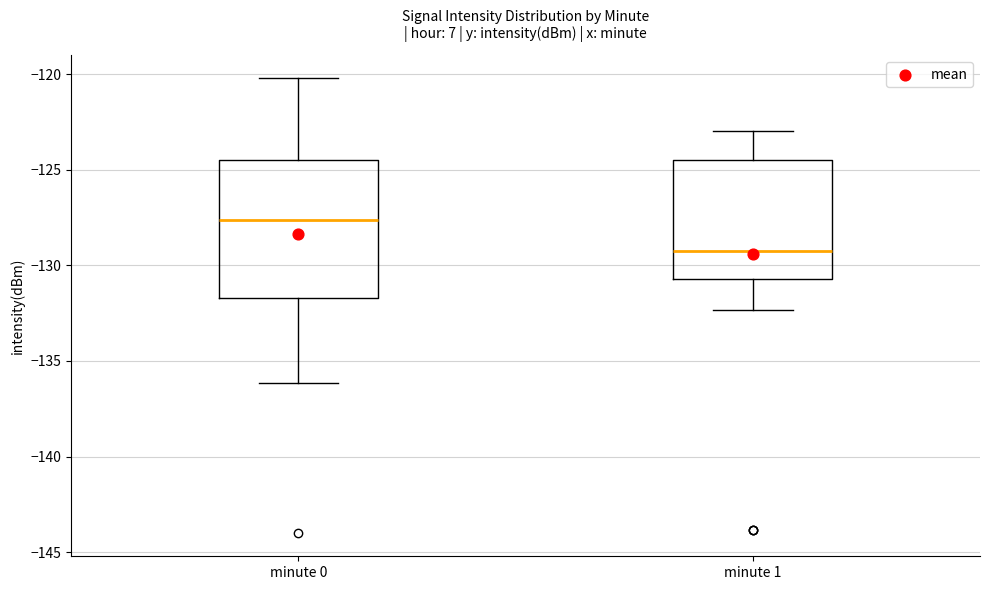

Where is the lower edge of the box for minute 0 on the y-axis? The values are not printed on the chart, so give them approximately, as read against the axis.

-131.5